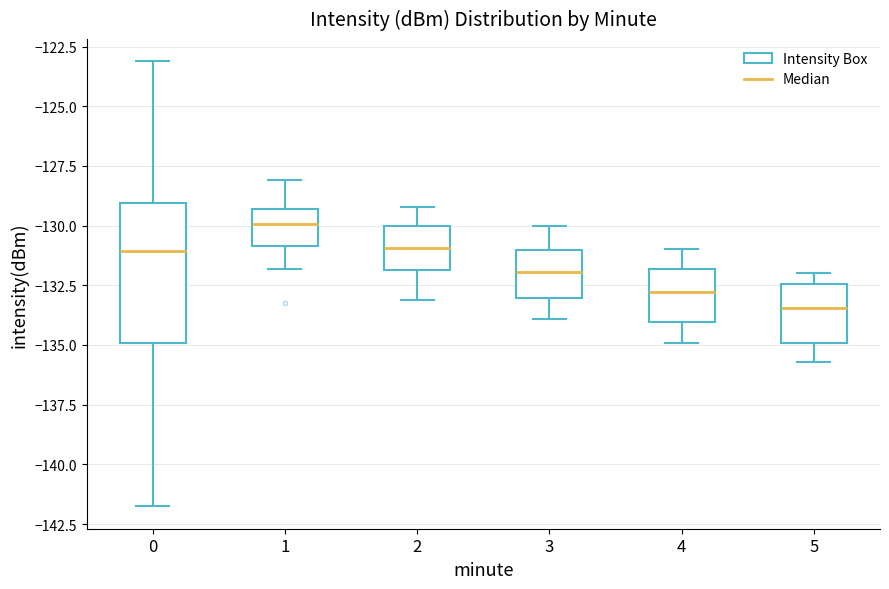

Where is the upper edge of the box at x = 4 on the y-axis? The values are not printed on the chart, so give them approximately, as read against the axis.

-132.0